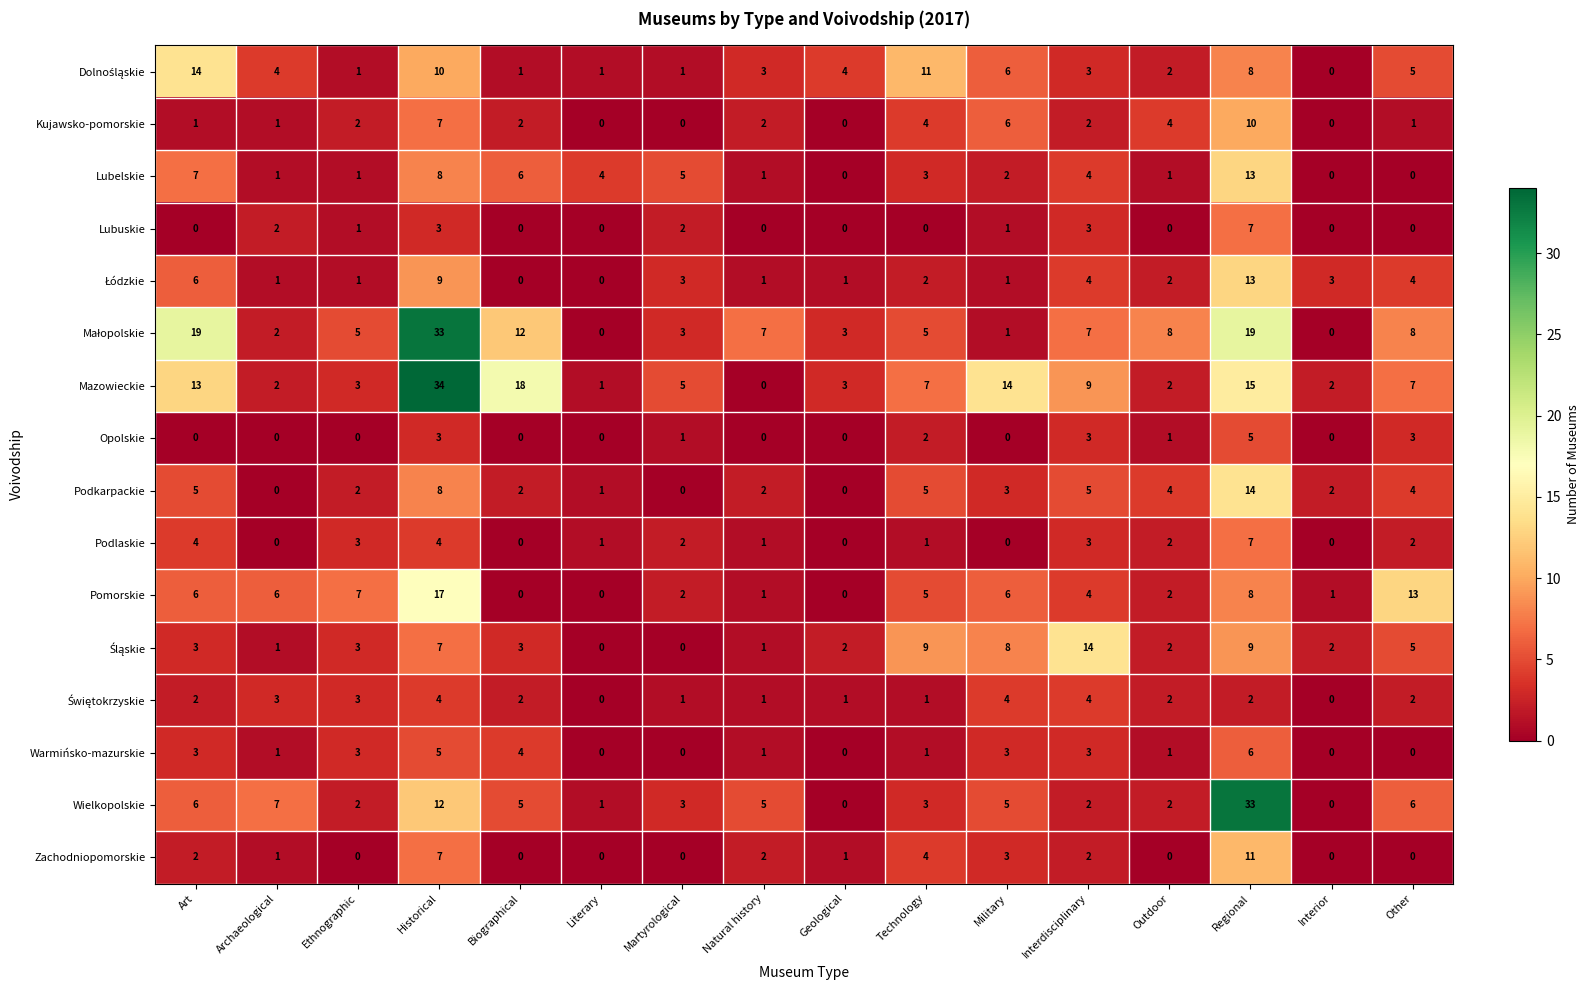

What is the total value across all series at Outdoor?

35